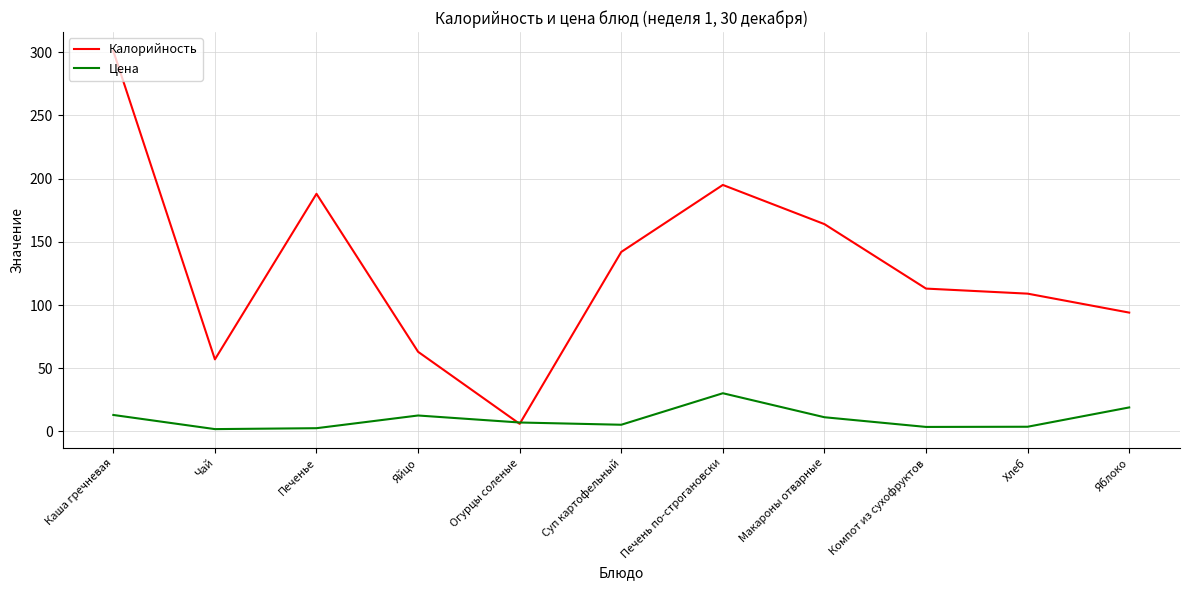

What are all the series names shown in the legend?

Калорийность, Цена